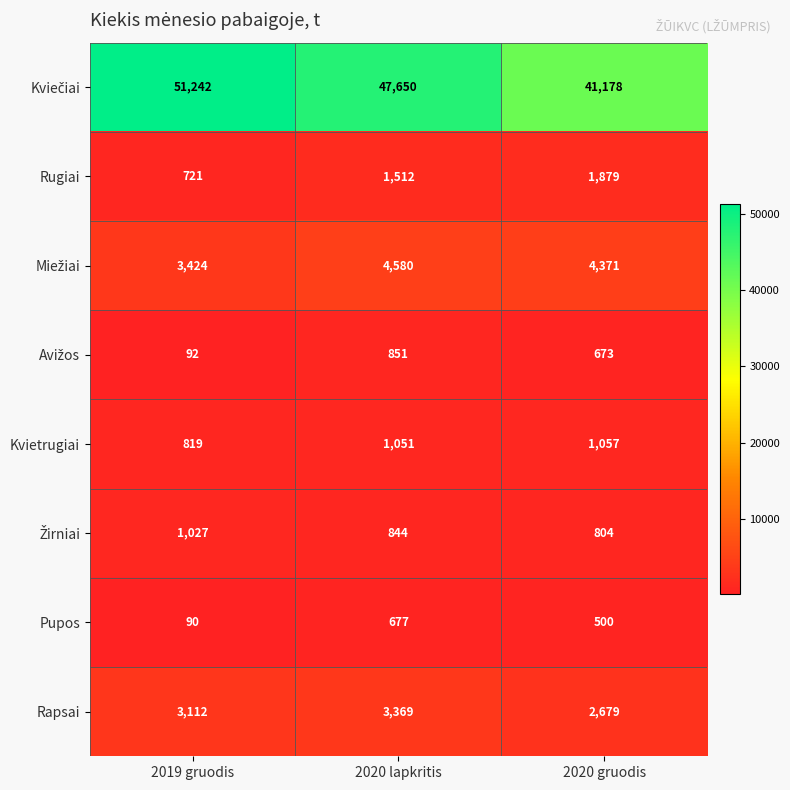

What is the spread (max minus min) of values at 2019 gruodis?

51152